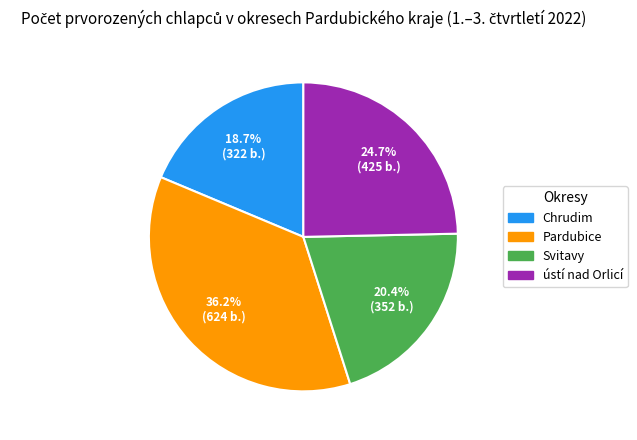

The Chrudim slice represents 10% of the pie. True or false?

False